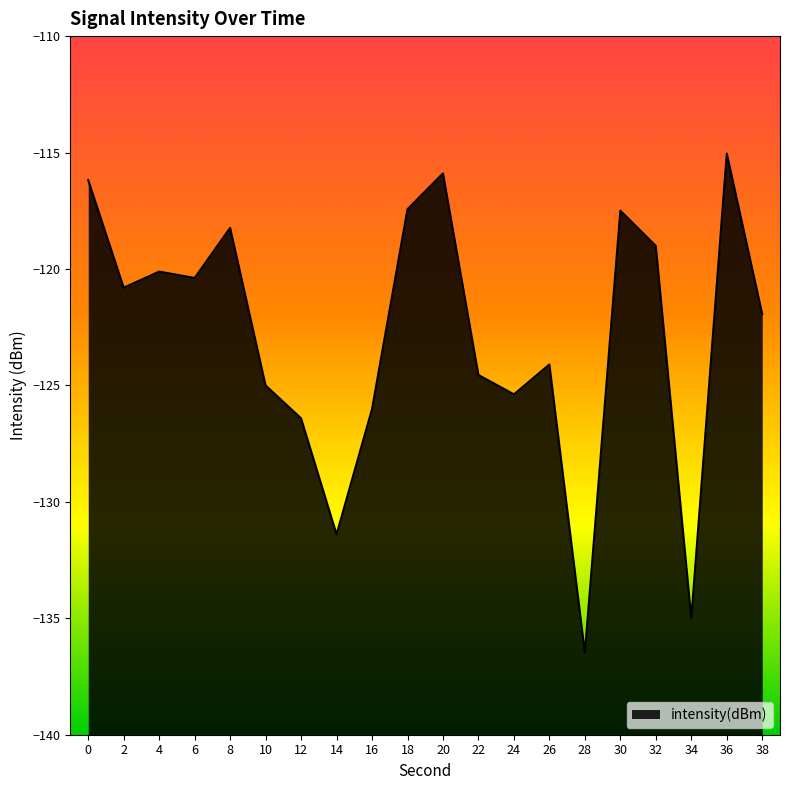

True or false: the data shows -135.0 at 34.

True